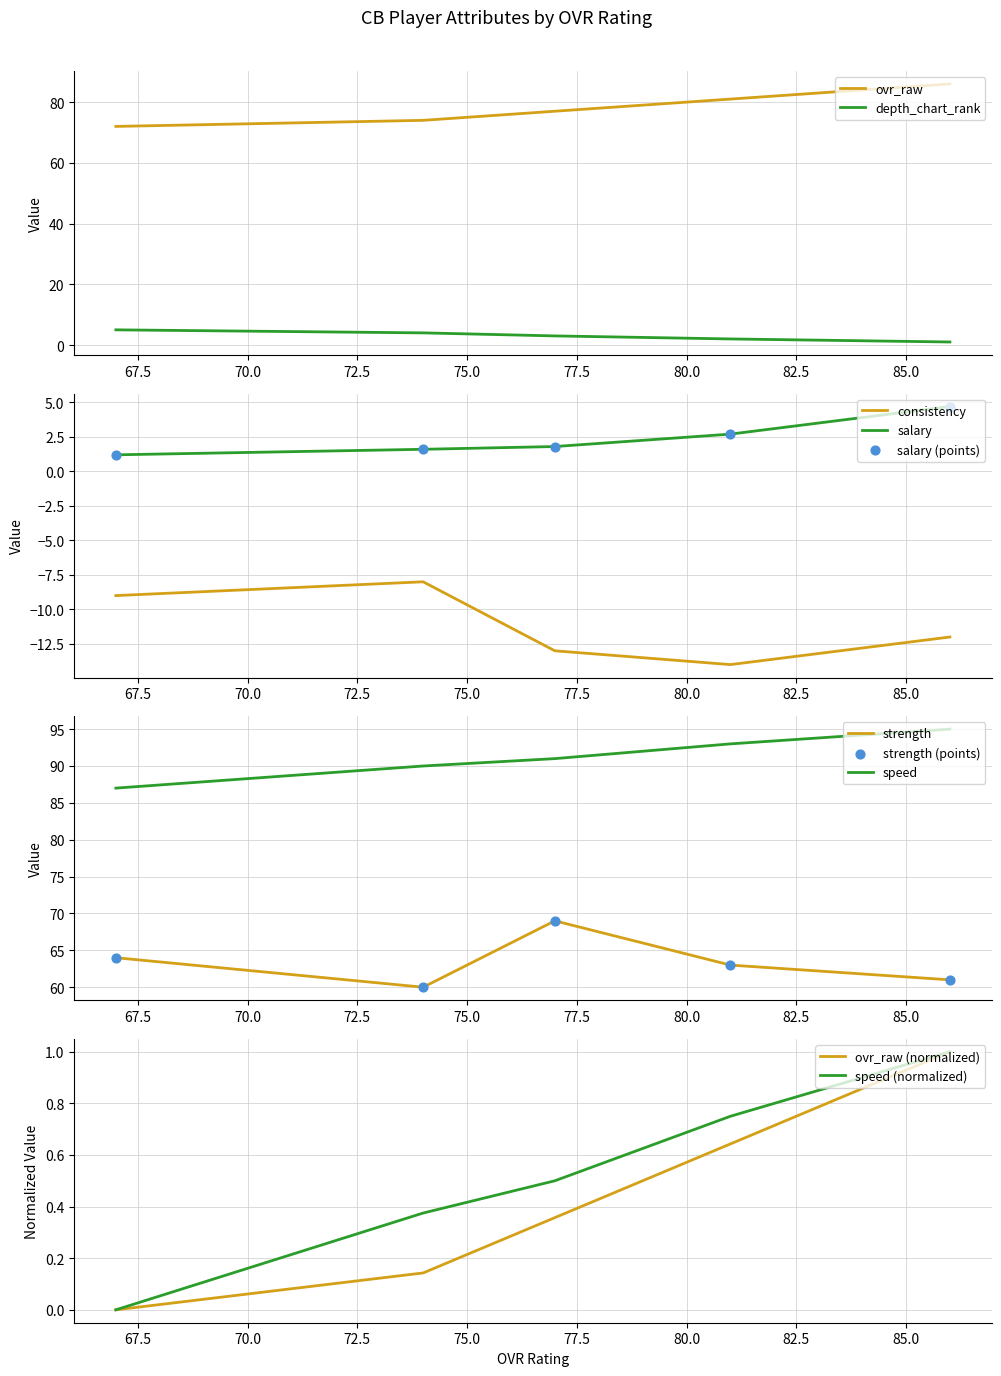

Which series reaches the minimum Y coordinate?

consistency